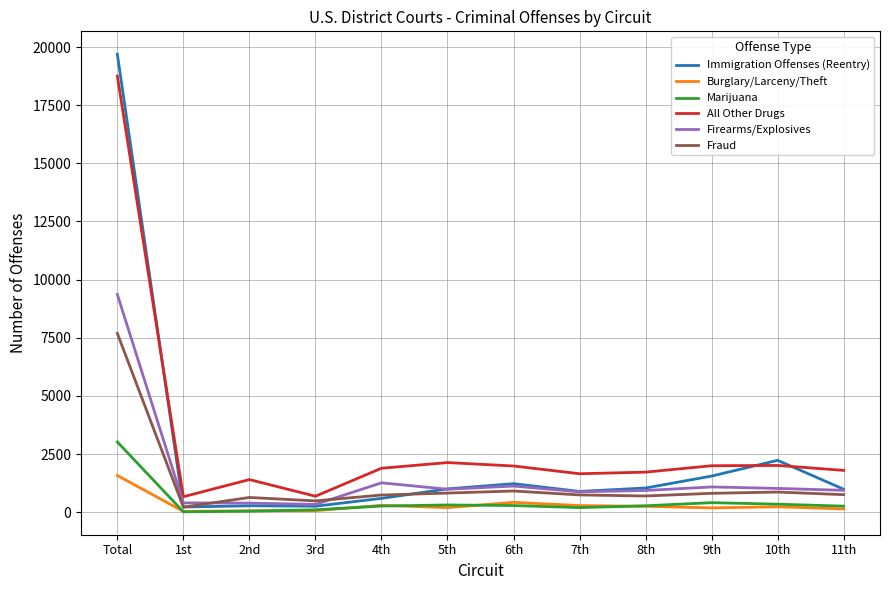

What is the difference between the second highest and minimum values in the All Other Drugs series?

1468